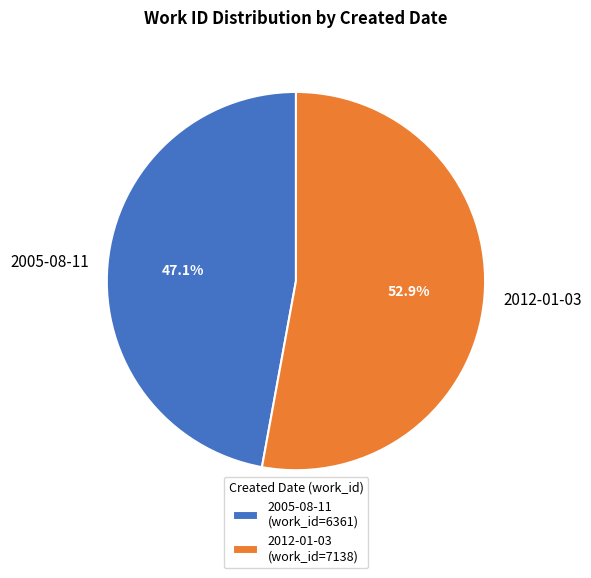

To the nearest percent, what is the difference between the largest and smallest slice percentages?

6%